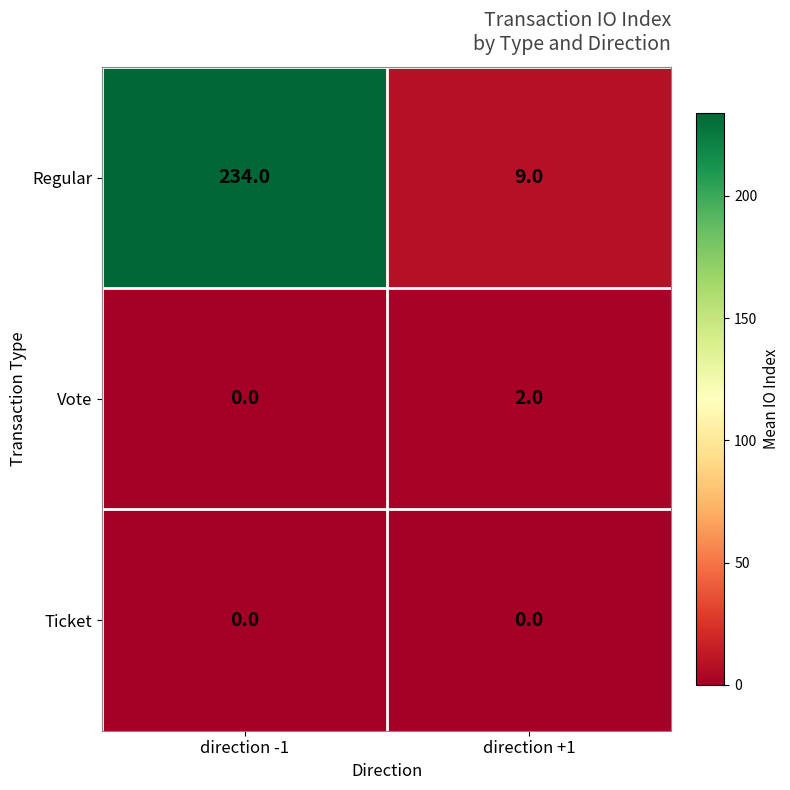

Where is Regular nearest to the value 121?

direction +1